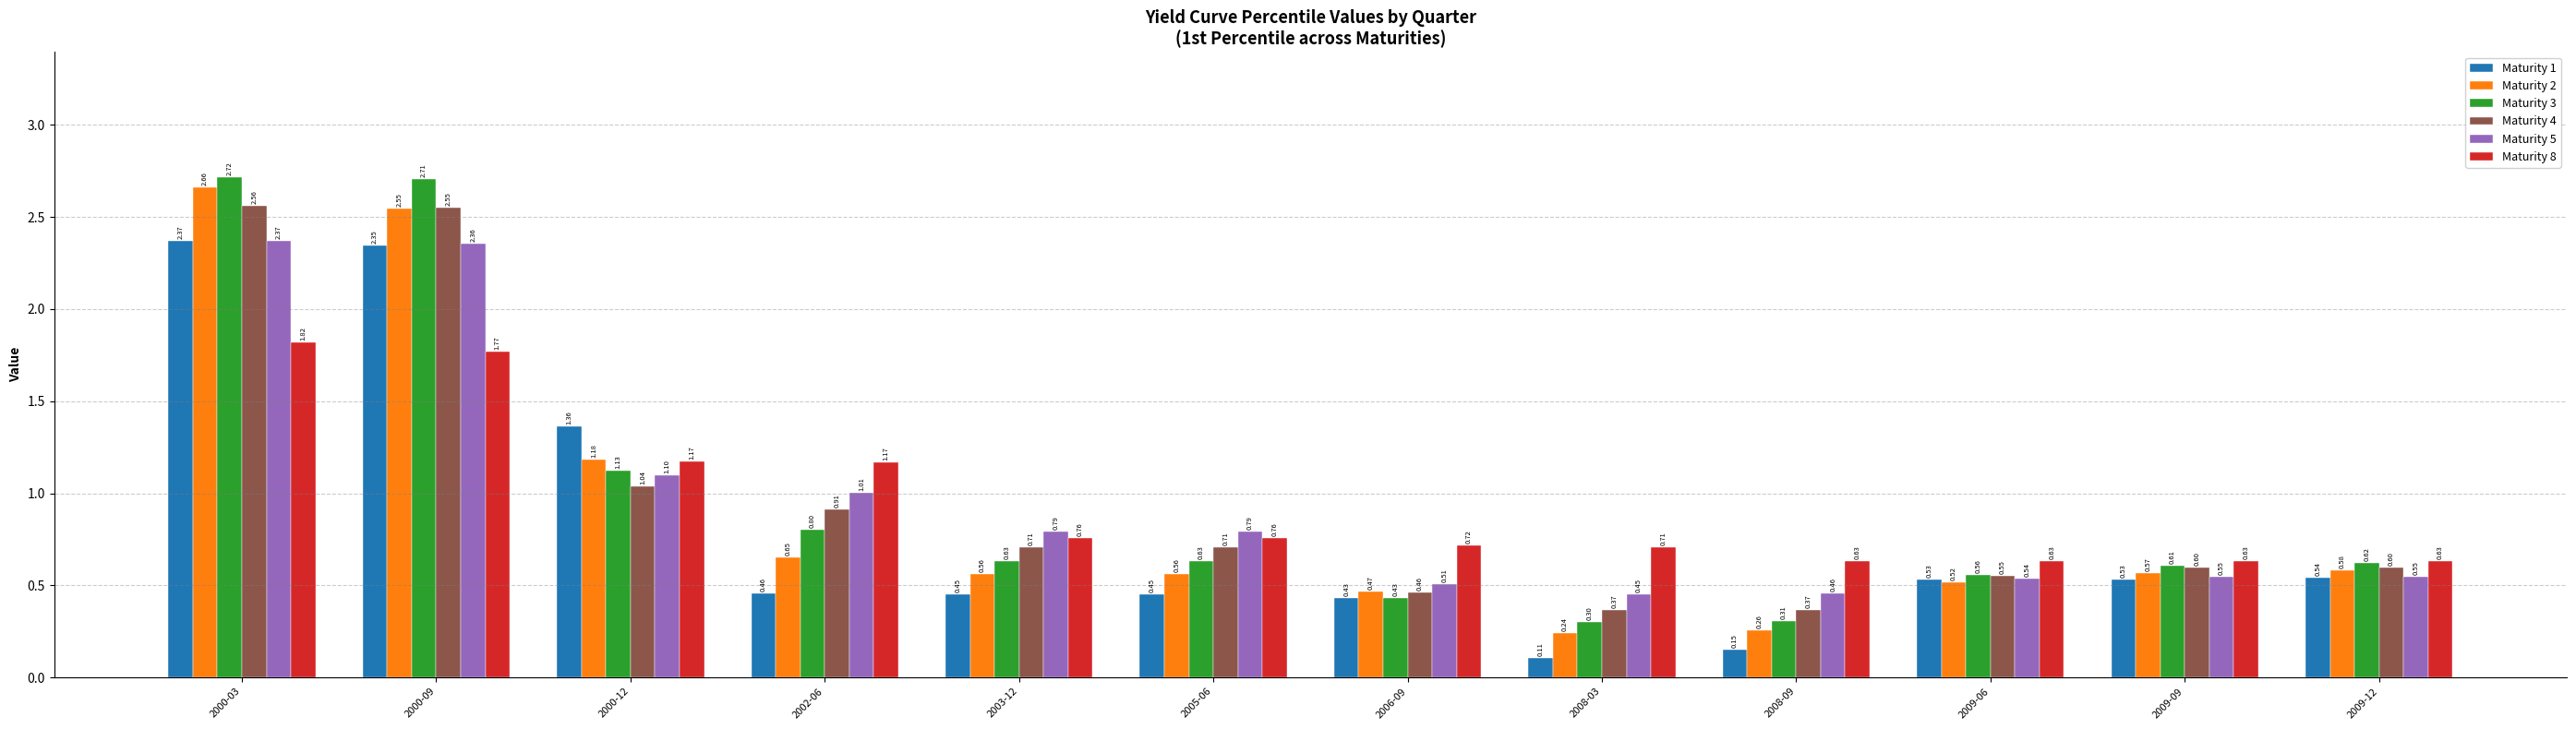

What is the total value across all series at 2008-03?

2.2